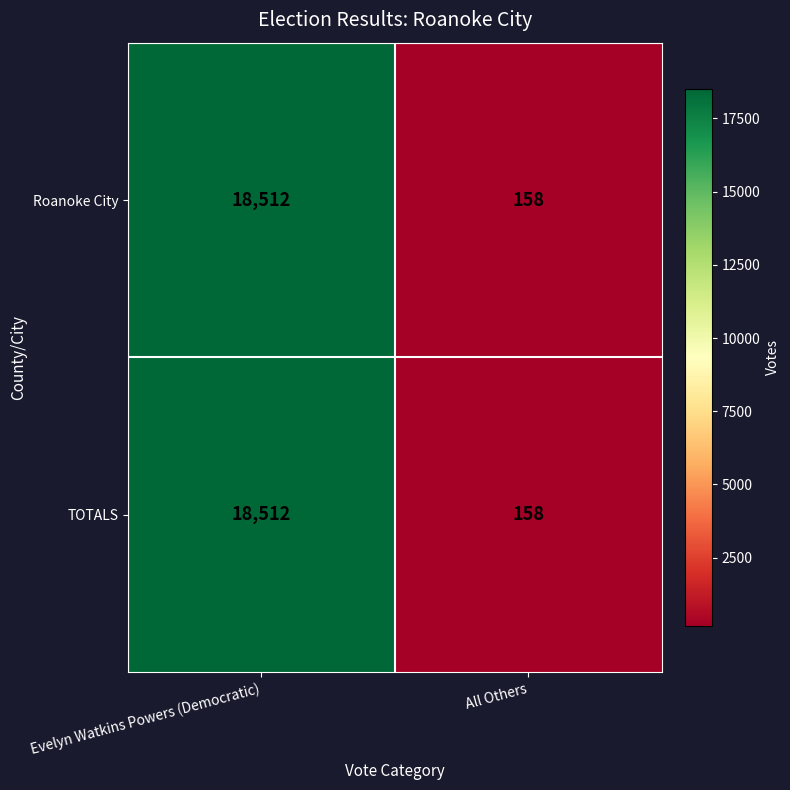

Reading left to right, transcribe all the data shown in this chart.

Roanoke City: Evelyn Watkins Powers (Democratic)=18512	All Others=158
TOTALS: Evelyn Watkins Powers (Democratic)=18512	All Others=158